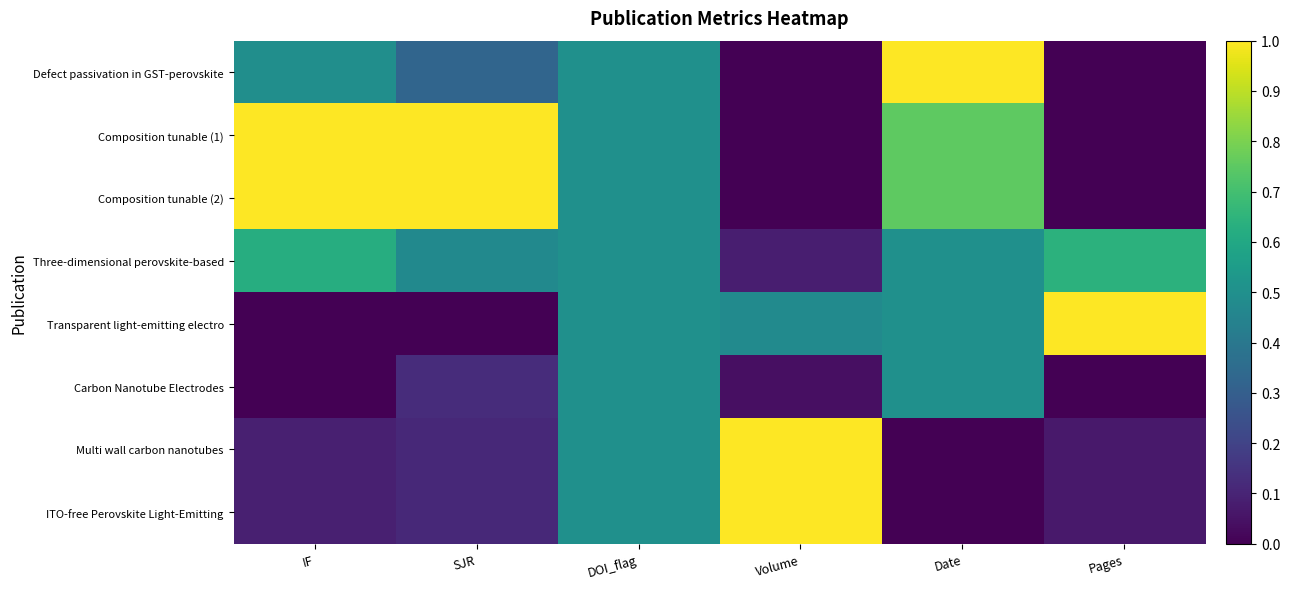

Reading right to left, extract all data points from this chart.

Defect passivation in GST-perovskite: Pages=0.0	Date=1.0	Volume=0.0	DOI_flag=0.5	SJR=0.3	IF=0.5
Composition tunable (1): Pages=0.0	Date=0.8	Volume=0.0	DOI_flag=0.5	SJR=1.0	IF=1.0
Composition tunable (2): Pages=0.0	Date=0.8	Volume=0.0	DOI_flag=0.5	SJR=1.0	IF=1.0
Three-dimensional perovskite-based: Pages=0.6	Date=0.5	Volume=0.1	DOI_flag=0.5	SJR=0.5	IF=0.6
Transparent light-emitting electro: Pages=1.0	Date=0.5	Volume=0.5	DOI_flag=0.5	SJR=0.0	IF=0.0
Carbon Nanotube Electrodes: Pages=0.0	Date=0.5	Volume=0.0	DOI_flag=0.5	SJR=0.1	IF=0.0
Multi wall carbon nanotubes: Pages=0.1	Date=0.0	Volume=1.0	DOI_flag=0.5	SJR=0.1	IF=0.1
ITO-free Perovskite Light-Emitting: Pages=0.1	Date=0.0	Volume=1.0	DOI_flag=0.5	SJR=0.1	IF=0.1